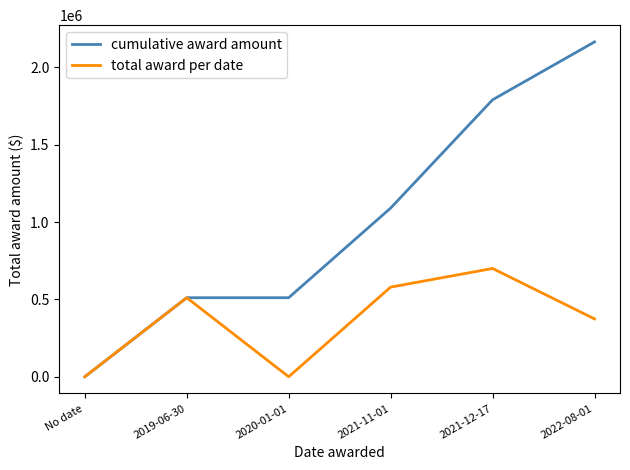

Where is total award per date nearest to the value 349996?

2022-08-01